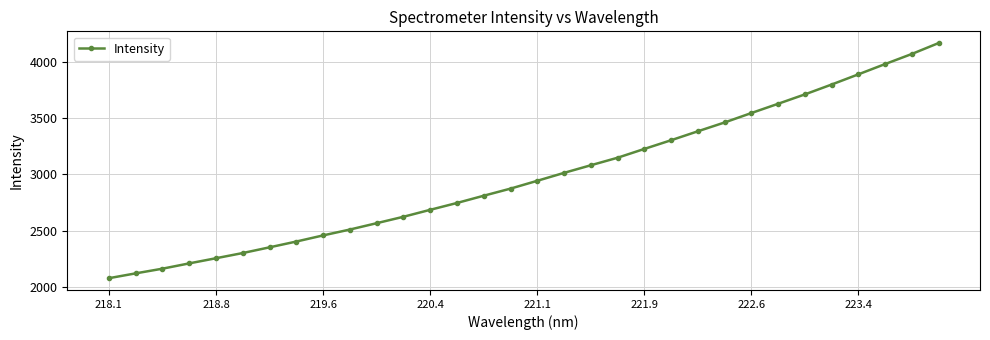

What is the maximum value shown in the chart?

4166.9